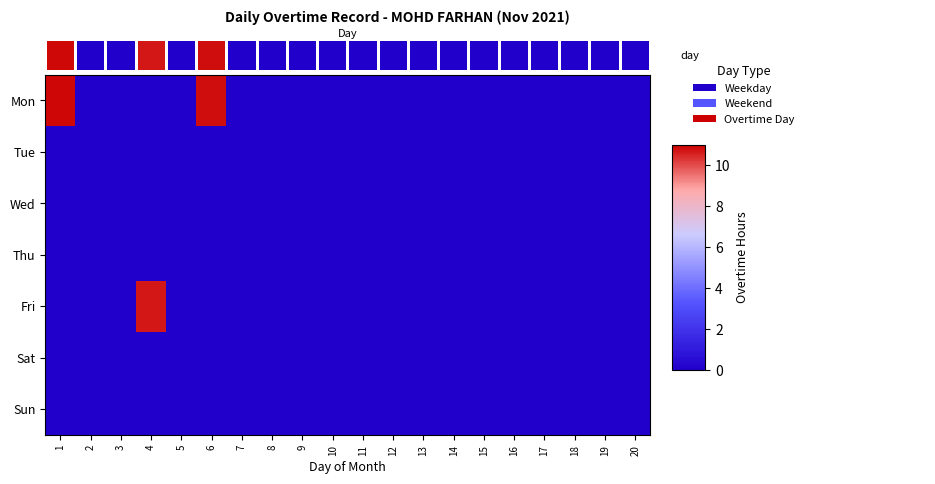

Which series has the largest total across all categories?

Mon